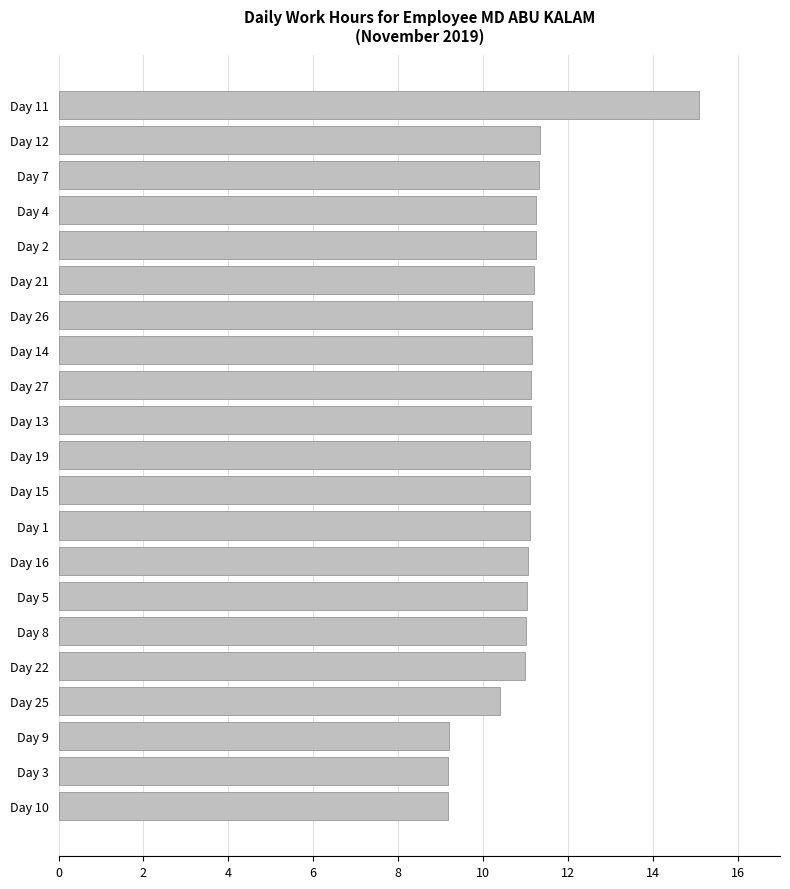

The value at Day 26 is 11.2. True or false?

True